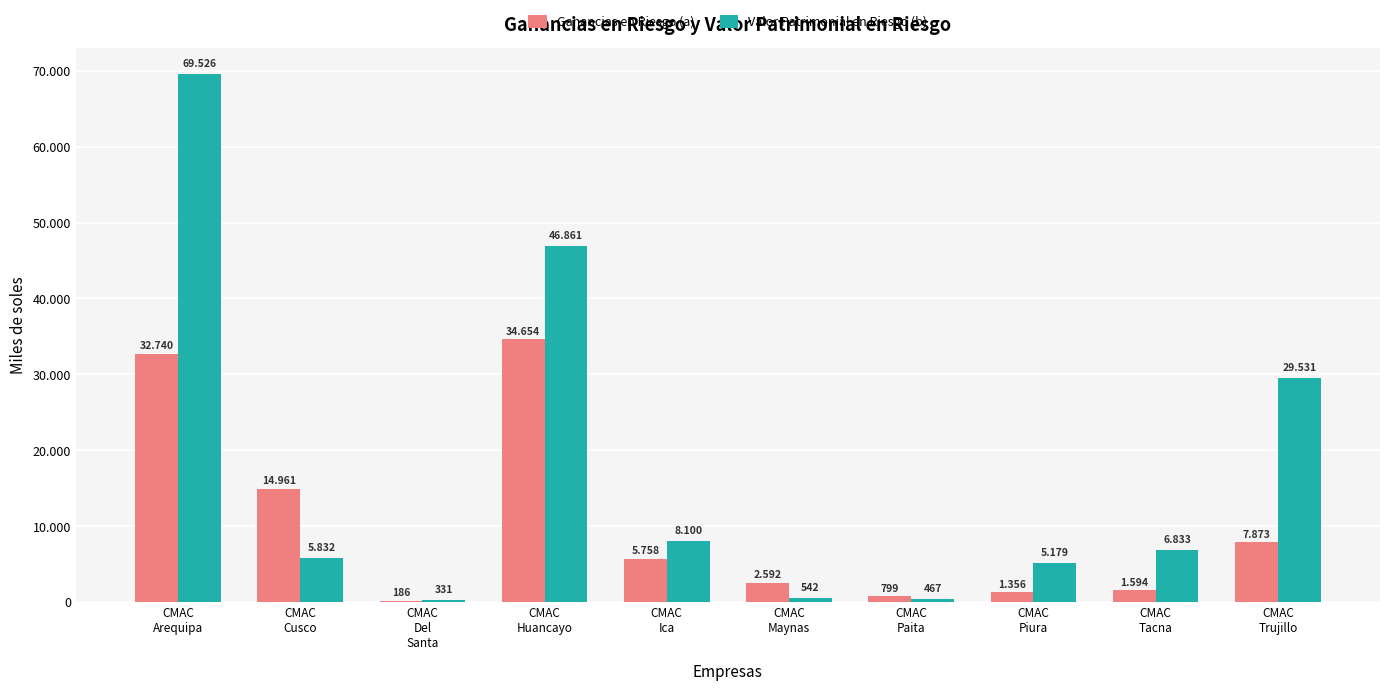

What are all the series names shown in the legend?

Ganancias en Riesgo (a), Valor Patrimonial en Riesgo (b)